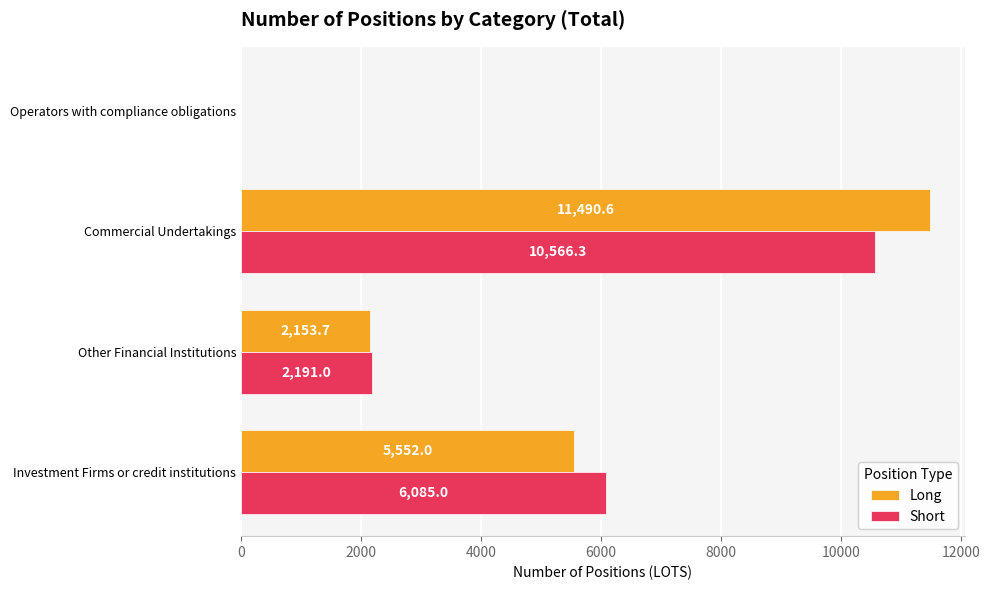

At which label is Long closest to 5745?

Investment Firms or credit institutions